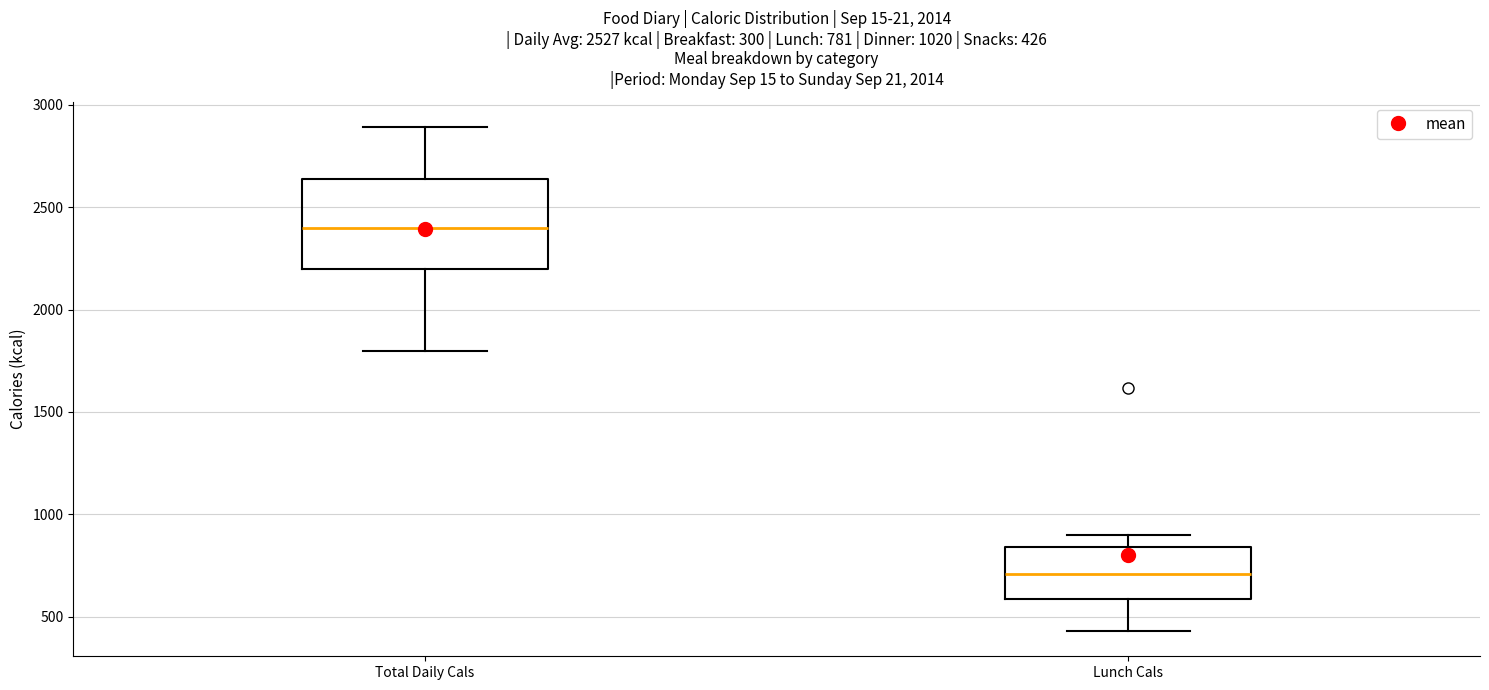

Which box has the lowest median line?

Lunch Cals